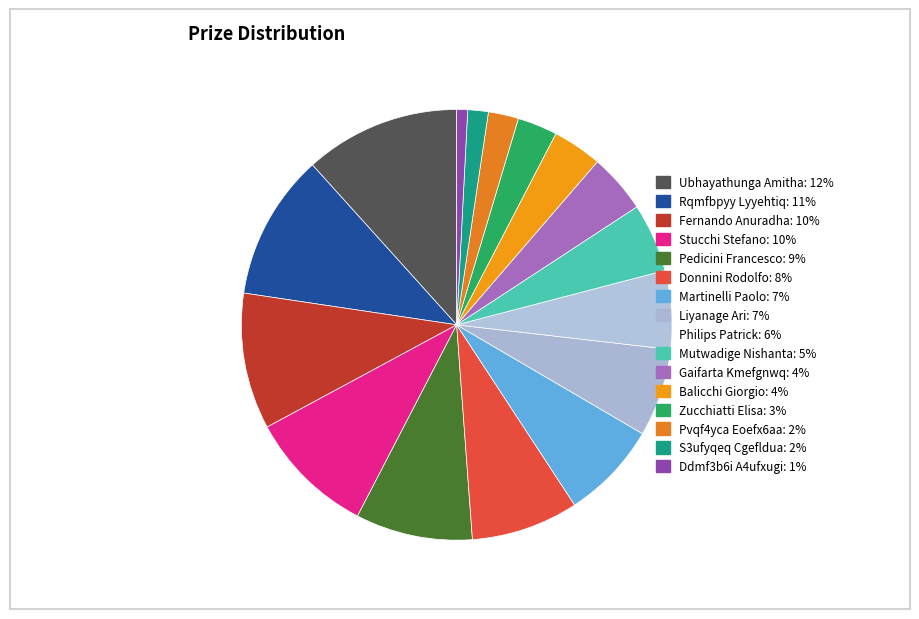

Is there a majority slice in this chart?

No